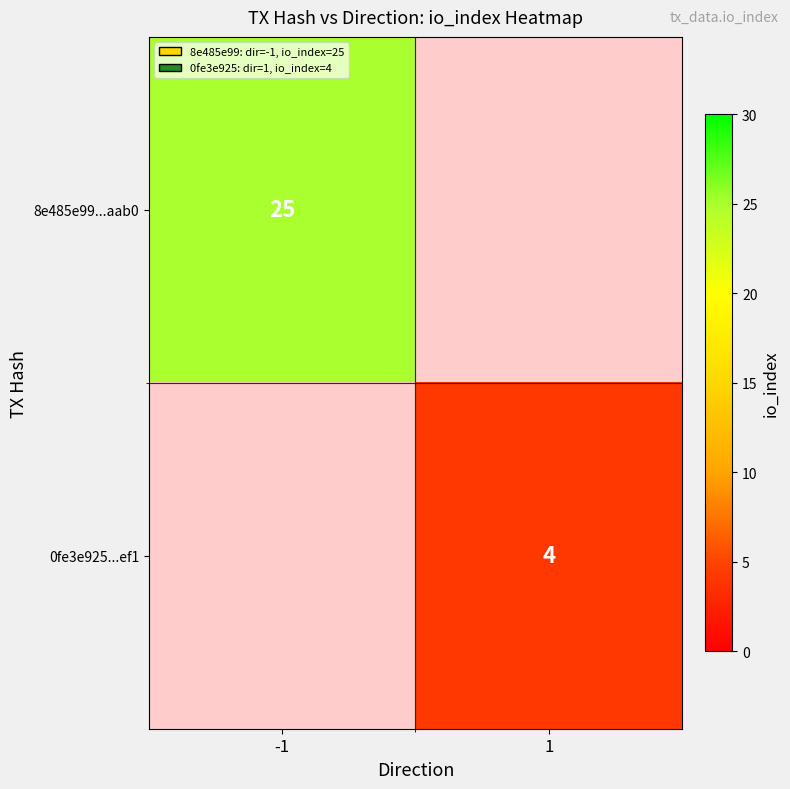

The value of 0fe3e925...ef1 at 1 is 6. True or false?

False